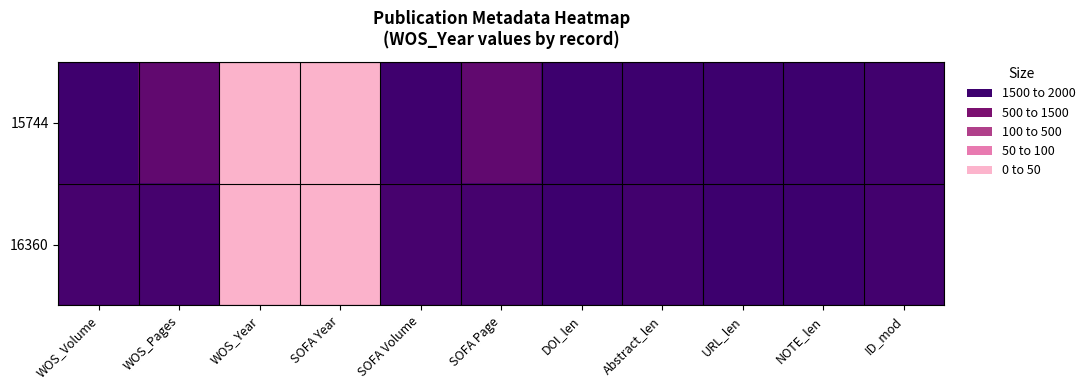

Which series changed the most between WOS_Year and Abstract_len?

15744